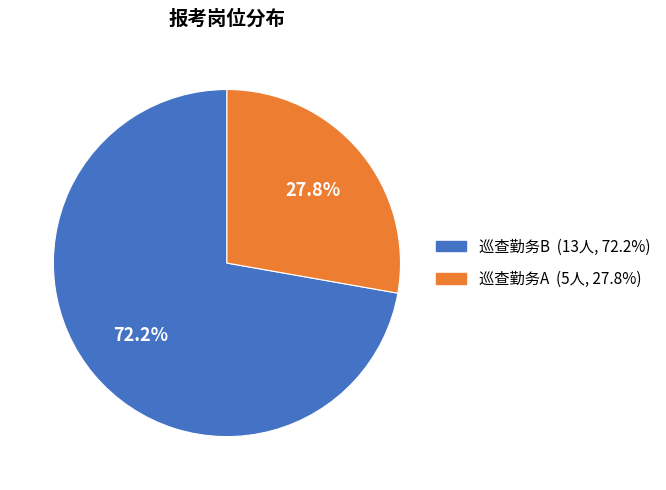

To the nearest percent, what is the difference between the largest and smallest slice percentages?

44%